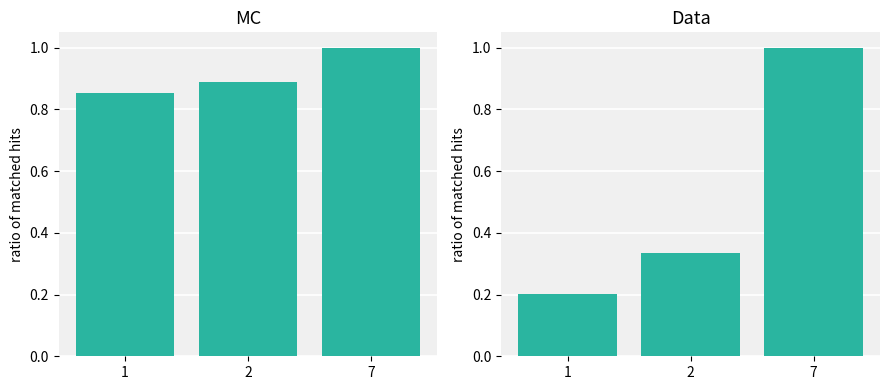

List the labels in order of Хиты norm (Data) value, smallest first.

1, 2, 7